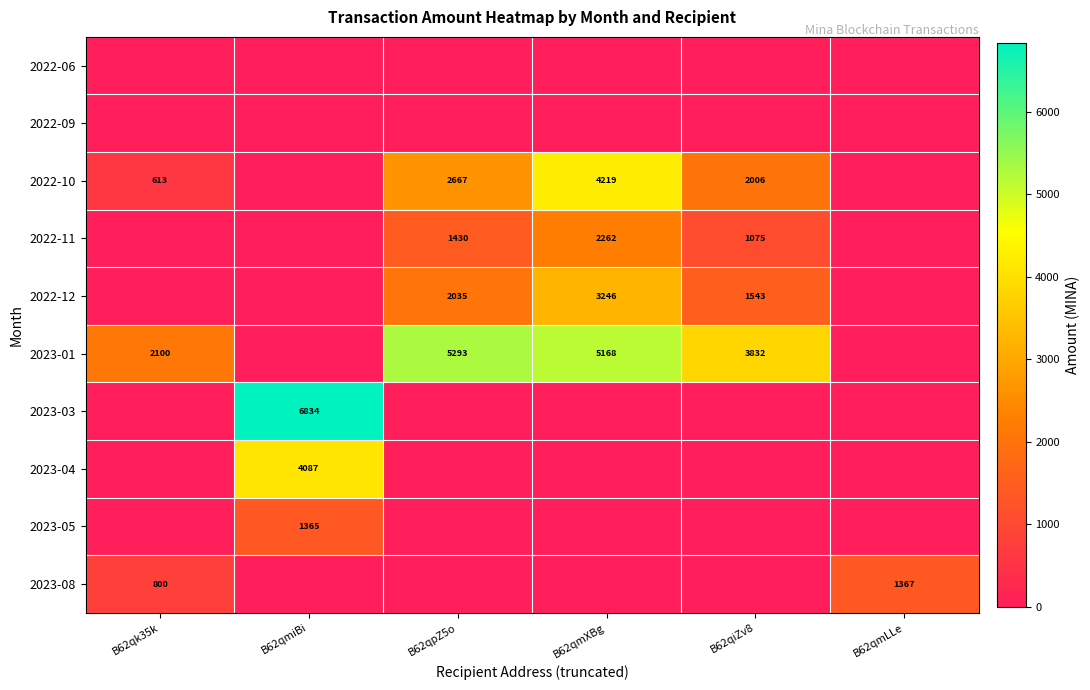

Which has a higher value, B62qpZ5o or B62qmiBi?

B62qpZ5o